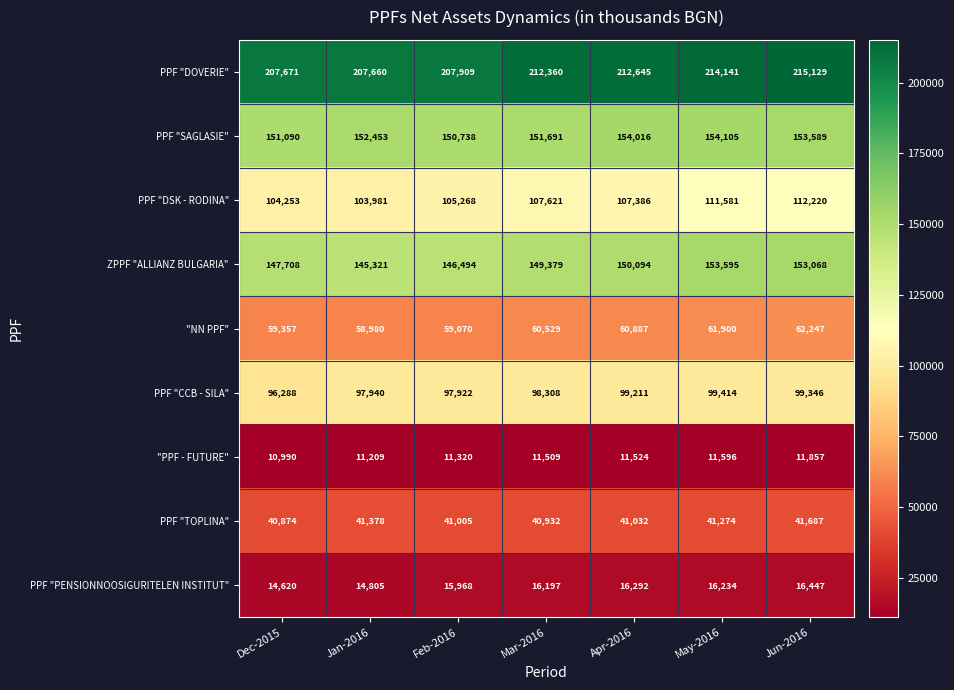

Which series has the largest total across all categories?

PPF "DOVERIE"